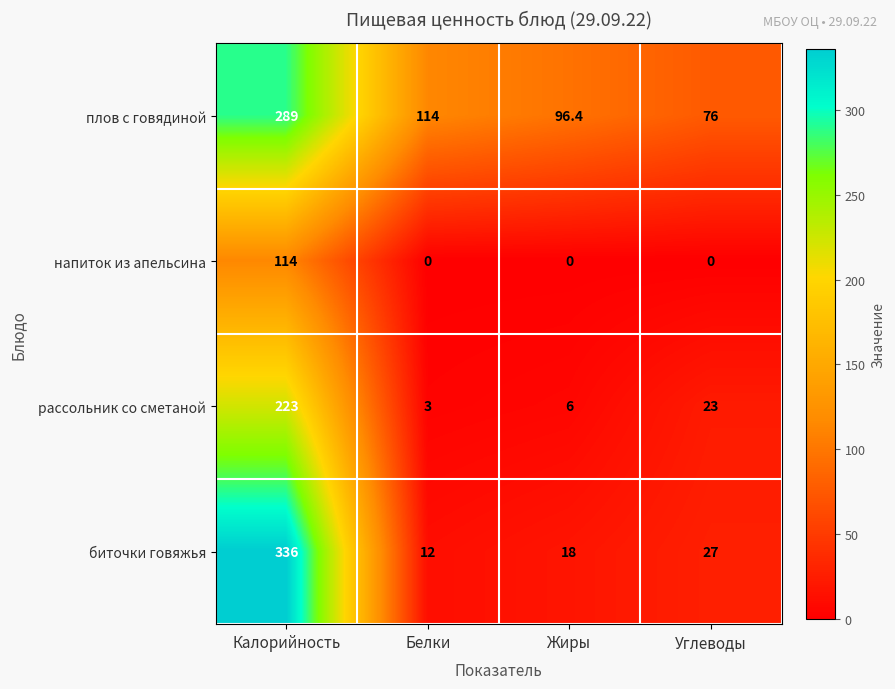

Which label corresponds to the largest value in the chart?

Калорийность